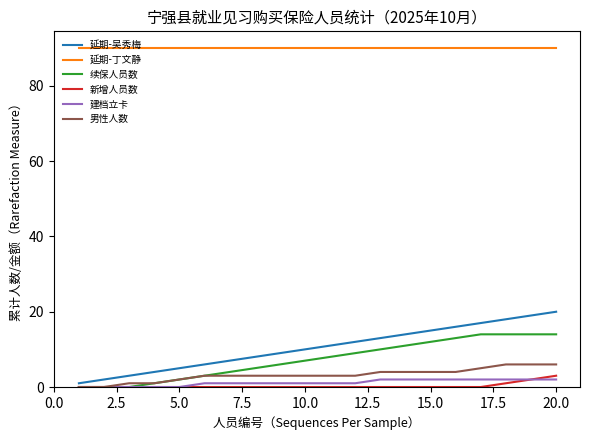

Which series has the widest spread of values?

延期-吴秀梅